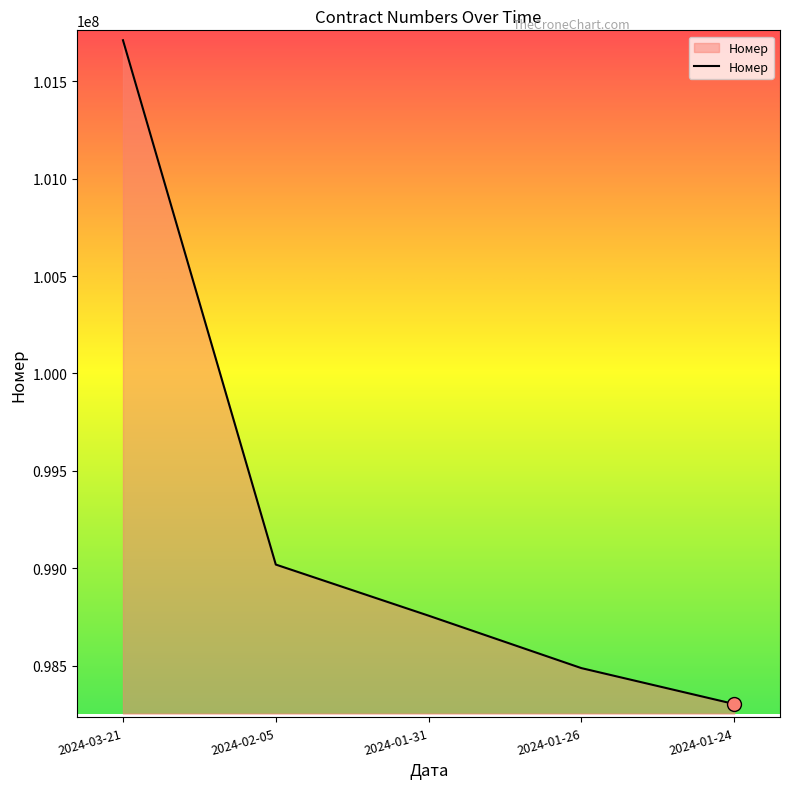

What is the change in value from 2024-03-21 to 2024-01-31?

-2954006